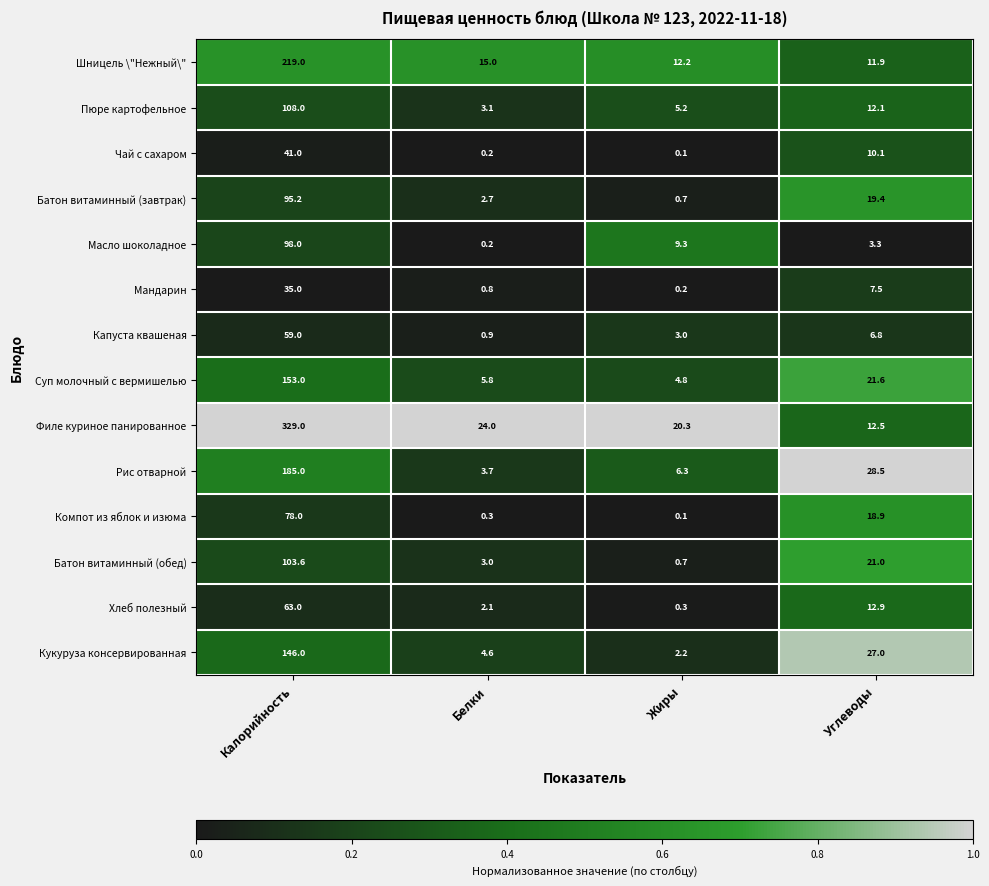

Which series changed the most between Калорийность and Белки?

Филе куриное панированное